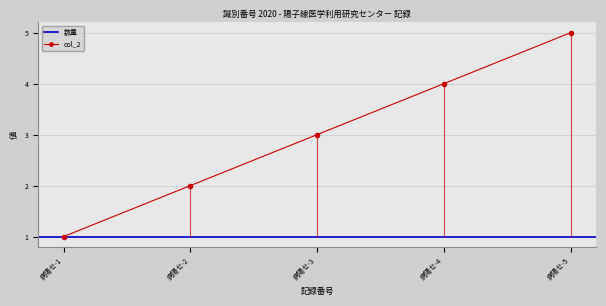

What is the average value?

3